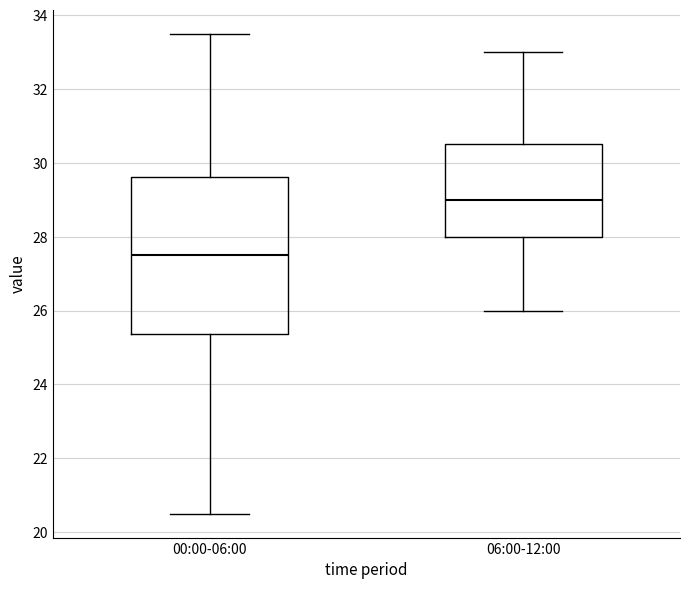

Reading left to right, transcribe this box plot: for each box, give where its median line is, the range the box spans, and where its two whiskers end, as read against the y-axis. The values are not printed on the chart, so give them approximately, as read against the axis.

00:00-06:00: median 27.6, box 25.4 to 29.6, whiskers 20.6 to 33.6
06:00-12:00: median 29.0, box 28.0 to 30.6, whiskers 26.0 to 33.0